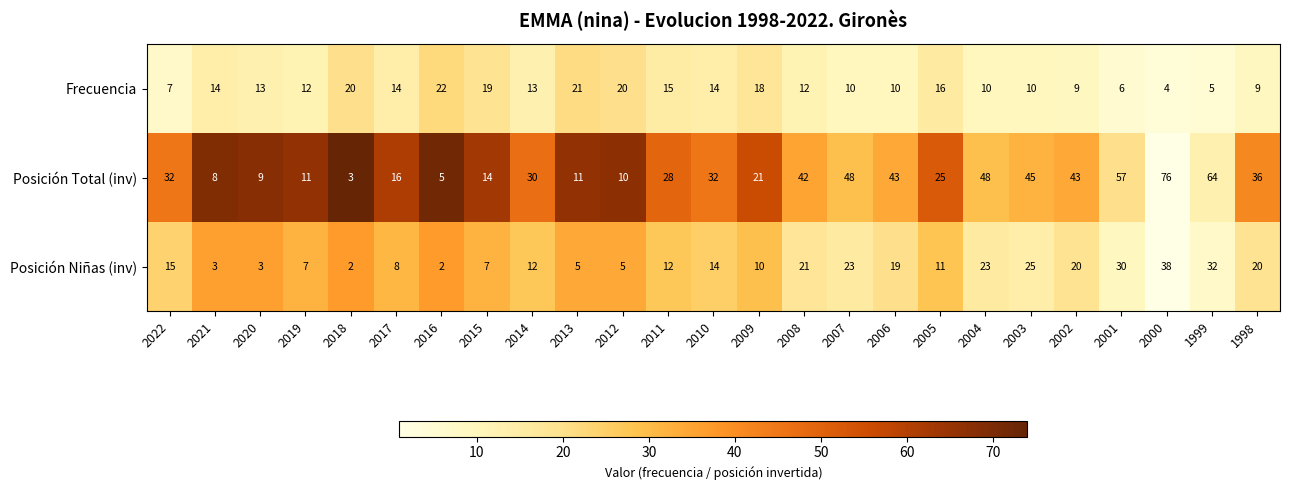

At how many categories does at least one series exceed 17?

21